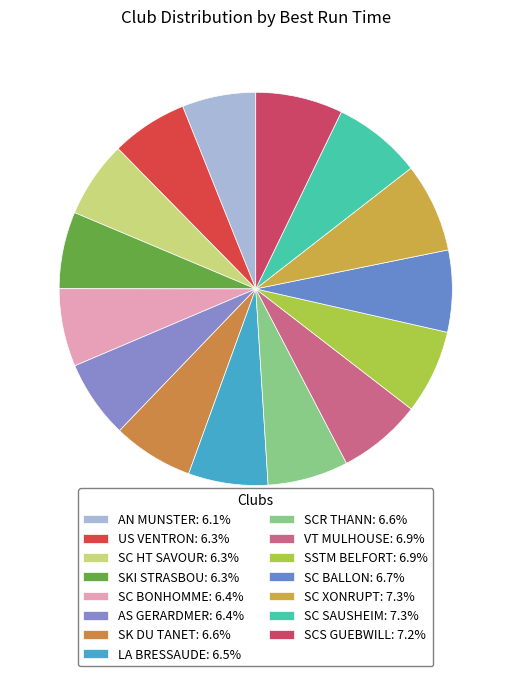

To the nearest percent, what is the average slice percentage?

7%